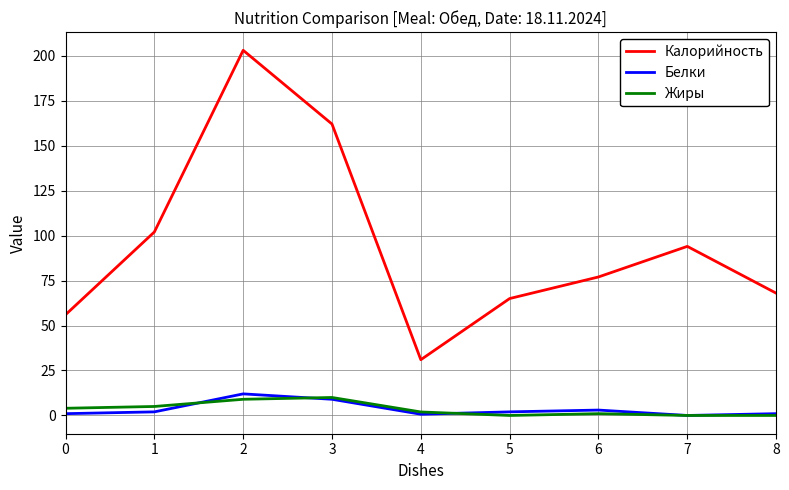

Is the value of Калорийность at 2 greater than the value of Белки at 2?

Yes